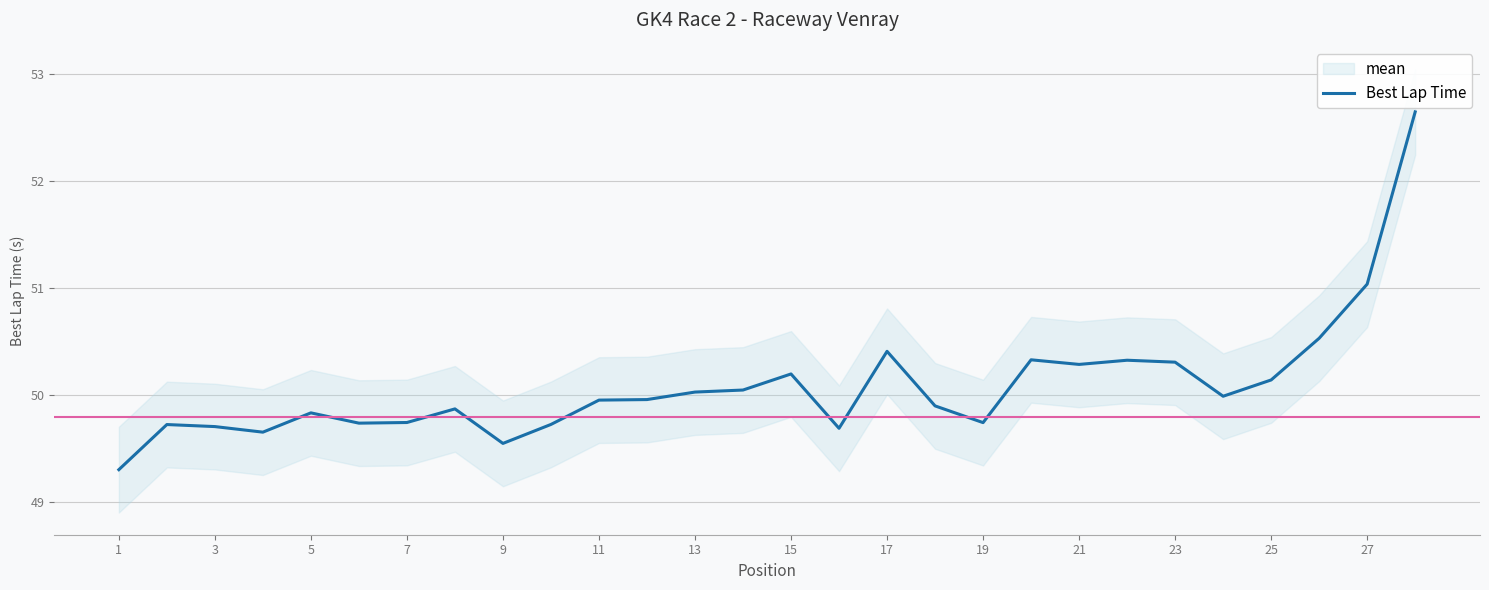

The value of Best Lap Time at 23 is 68.8. True or false?

False